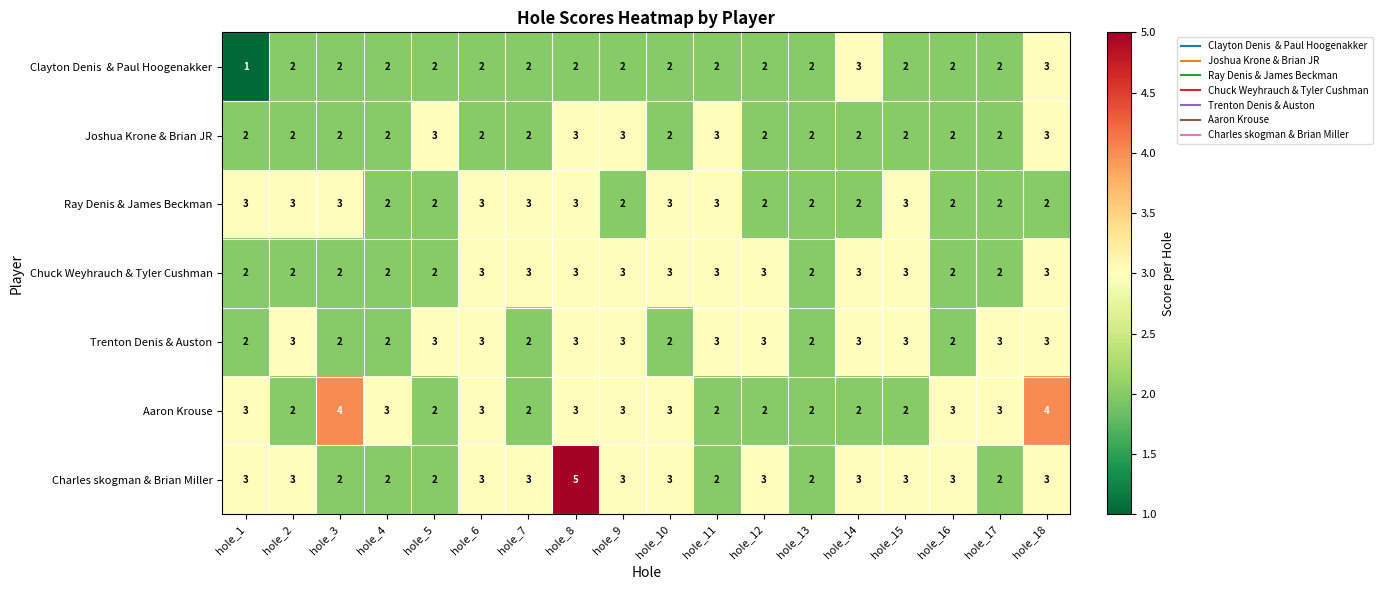

What is the average value of the Chuck Weyhrauch & Tyler Cushman series?

3